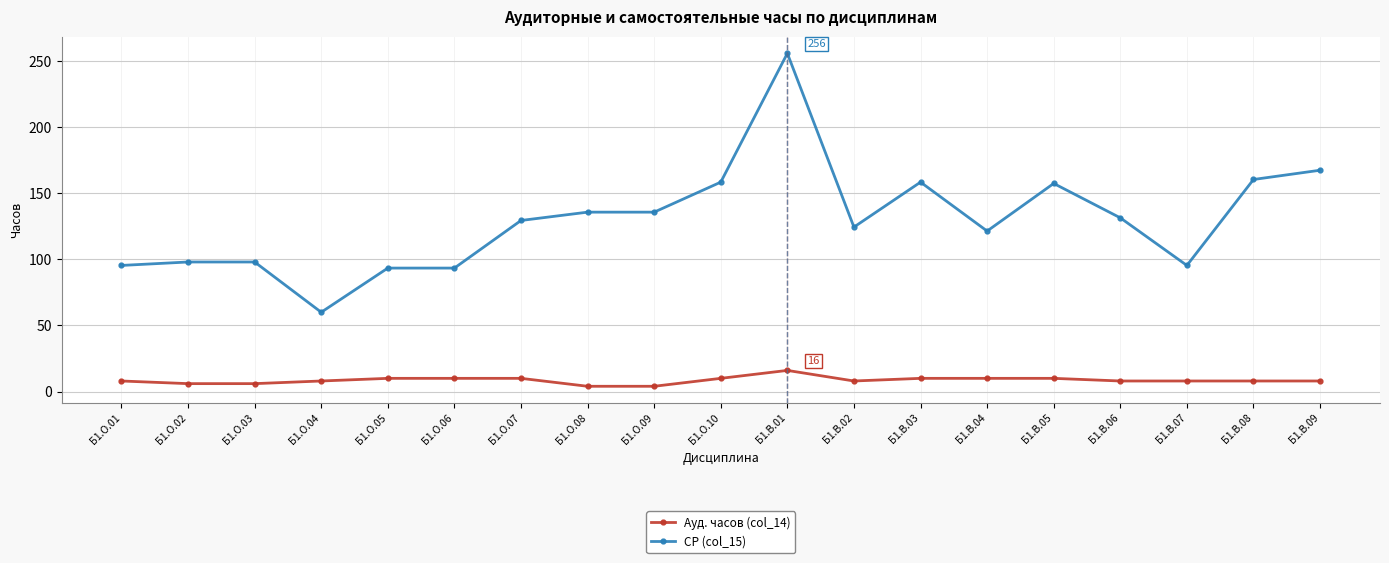

True or false: СР (col_15) and Ауд. часов (col_14) intersect in this chart.

False